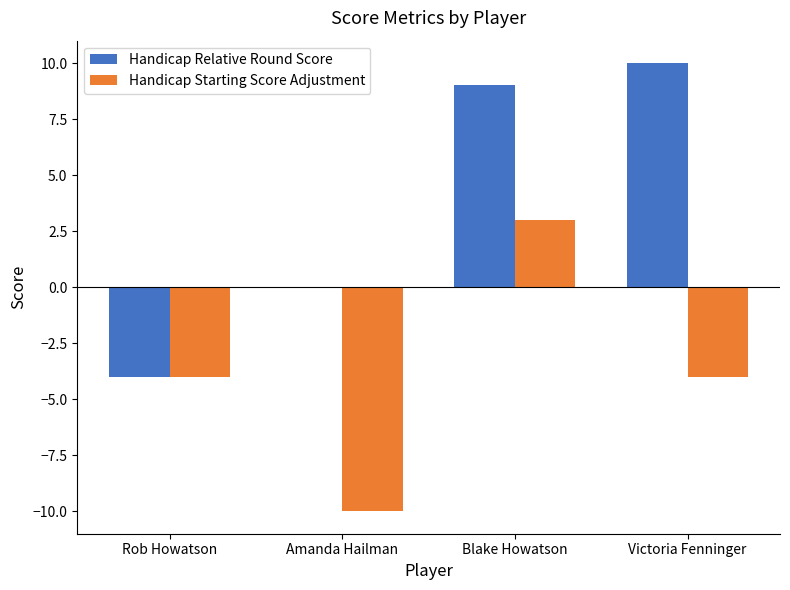

Does the chart contain stacked bars?

No